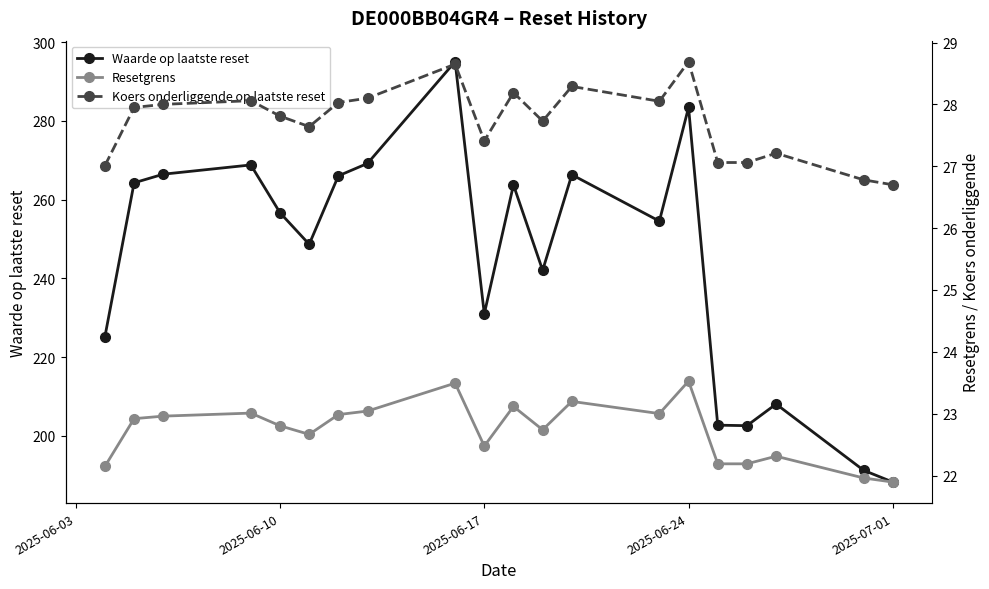

Which series has the largest total across all categories?

Waarde op laatste reset